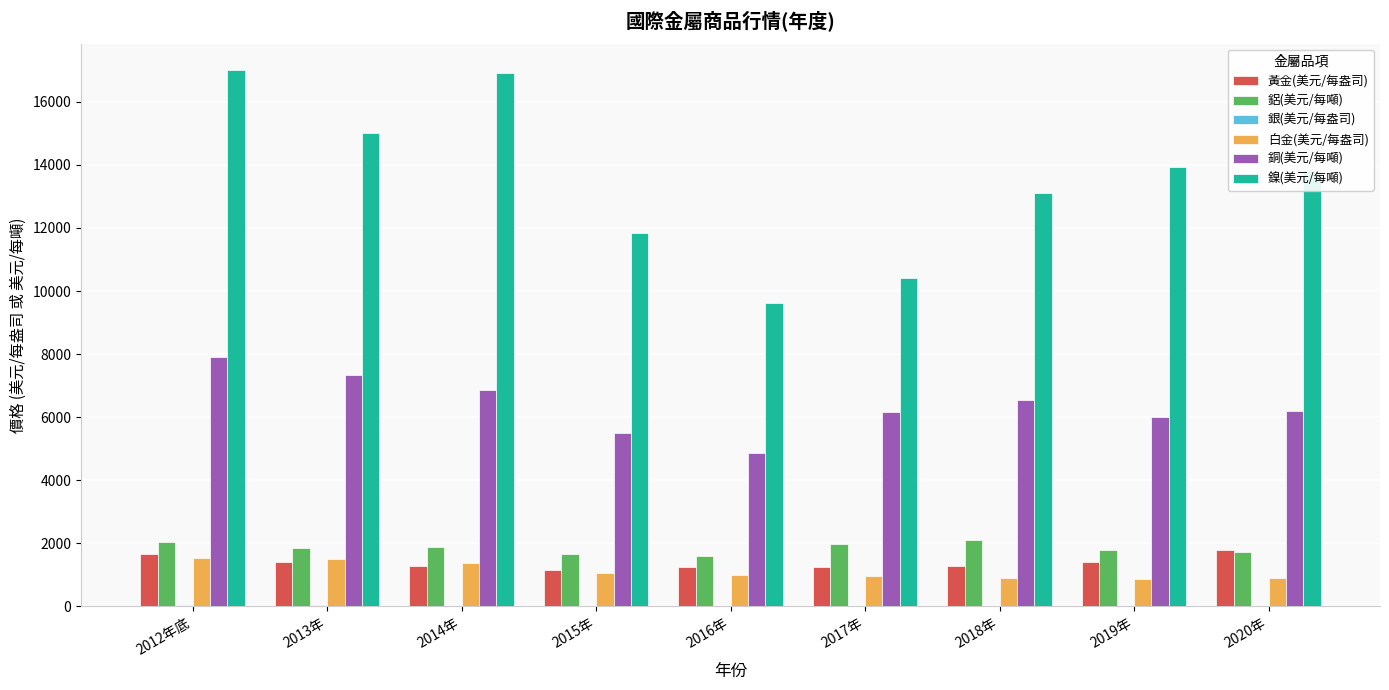

True or false: 鋁(美元/每噸) has a value of 2108.2 at 2018年.

True